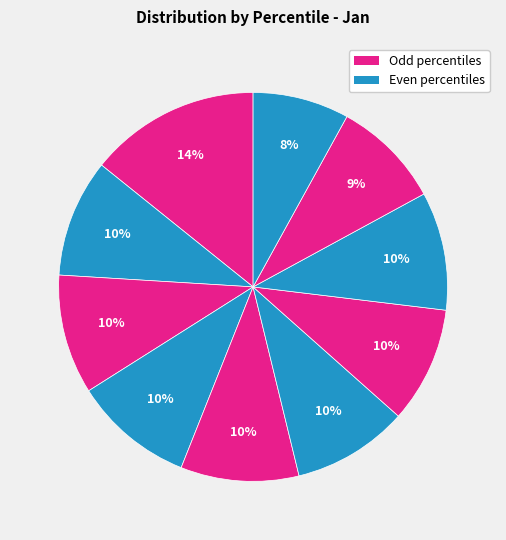

How many slices are in this pie chart?

10